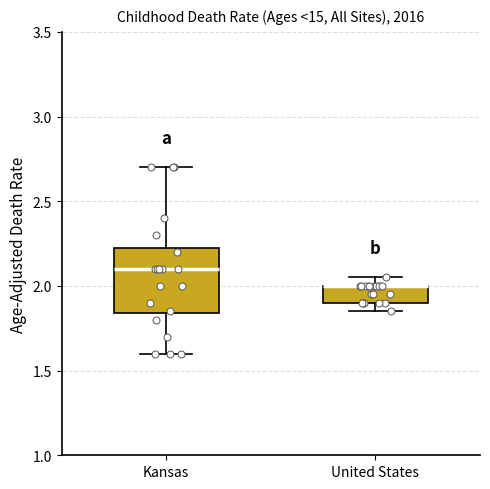

Where is the upper edge of the box for Kansas on the y-axis? The values are not printed on the chart, so give them approximately, as read against the axis.

2.25